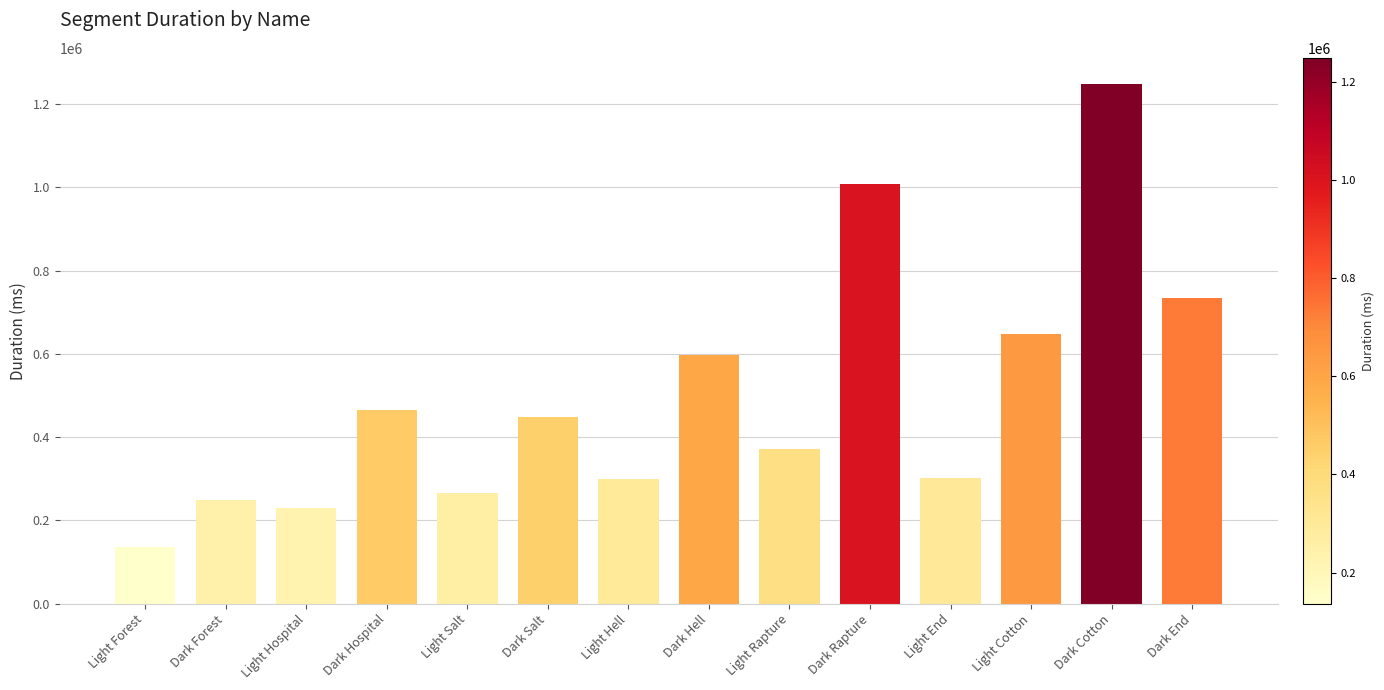

Approximately how many times larger is the value at Light Forest compared to Light Salt?

0.5